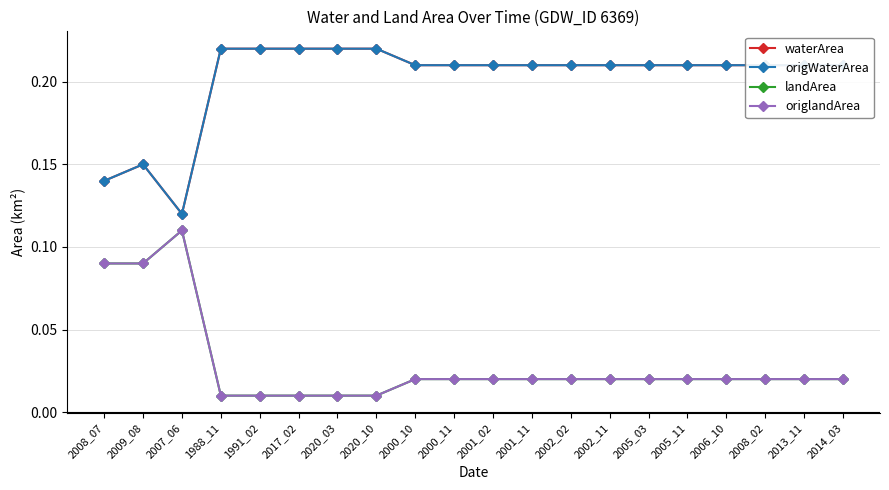

Does the chart have visible grid lines?

Yes